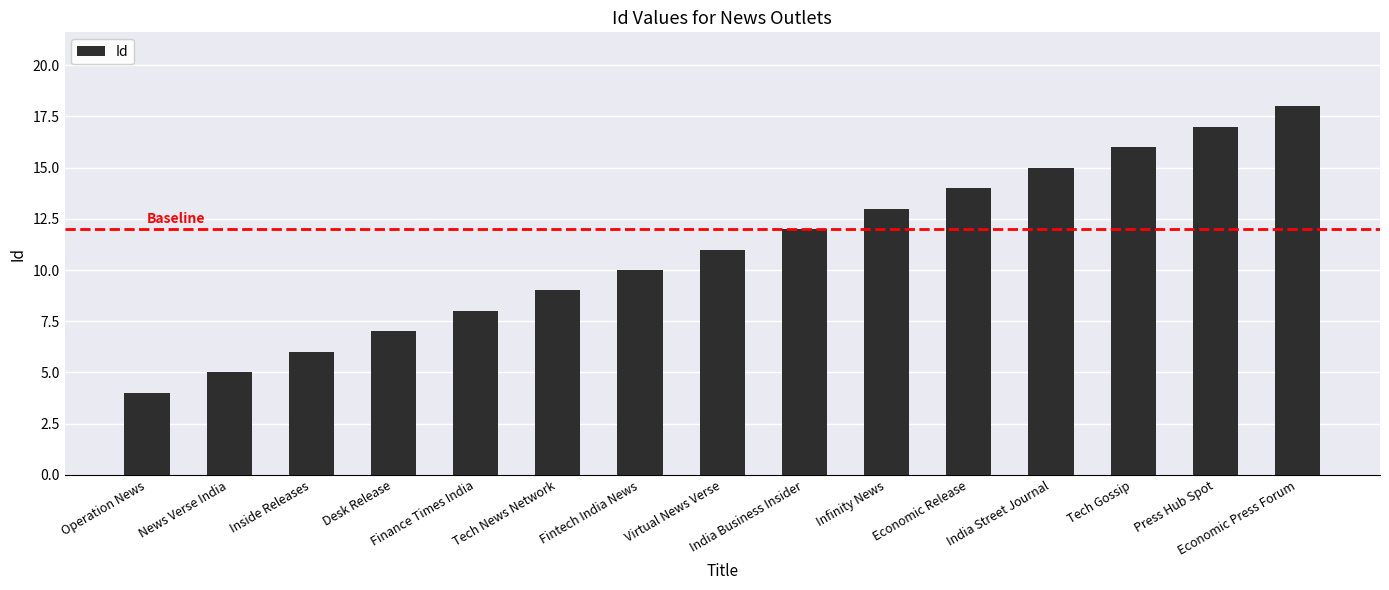

Are the bars horizontal?

No